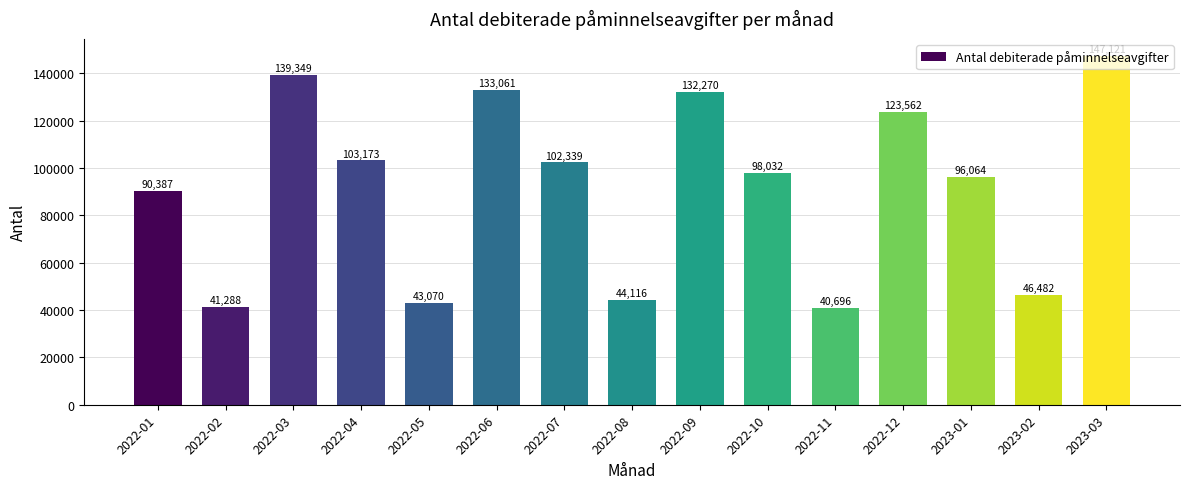

Is it true that the value at 2023-01 is 154258?

False